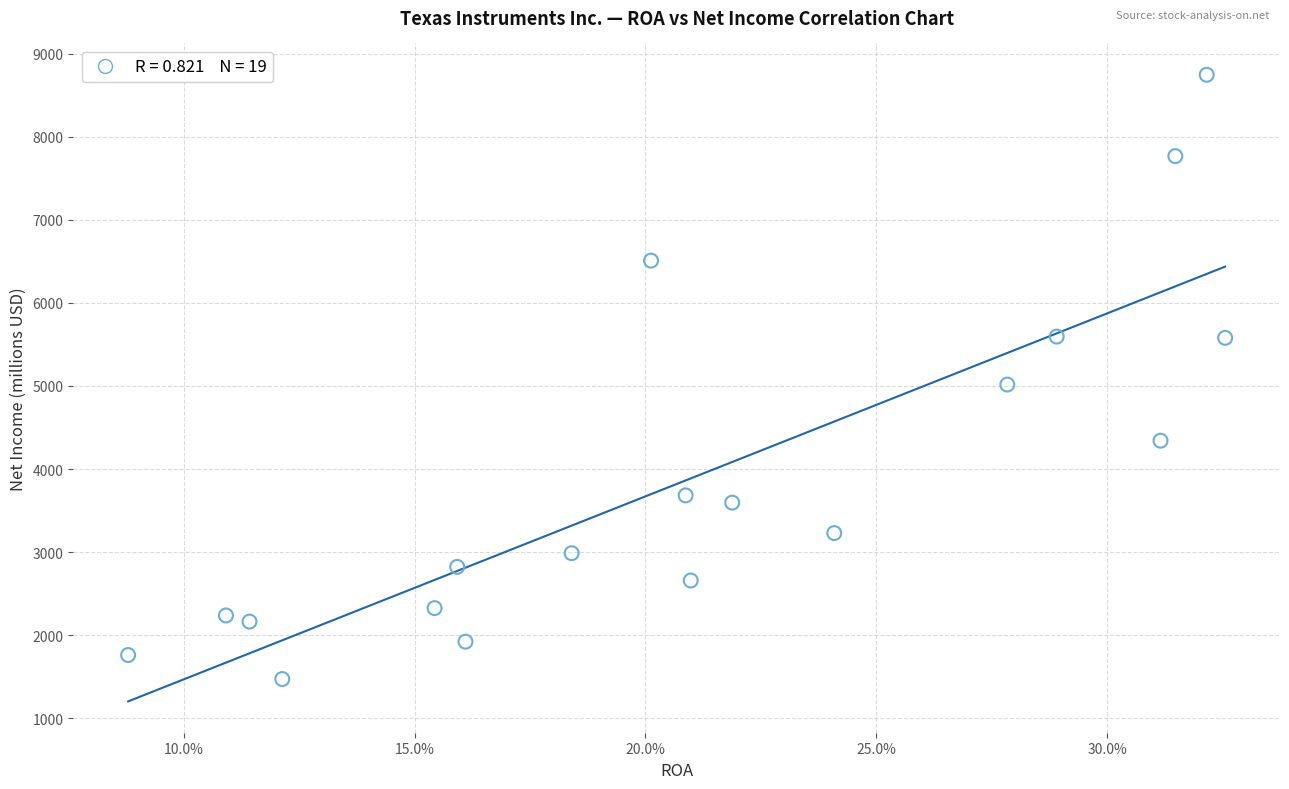

What is the range of Y values (max minus min)?

7279